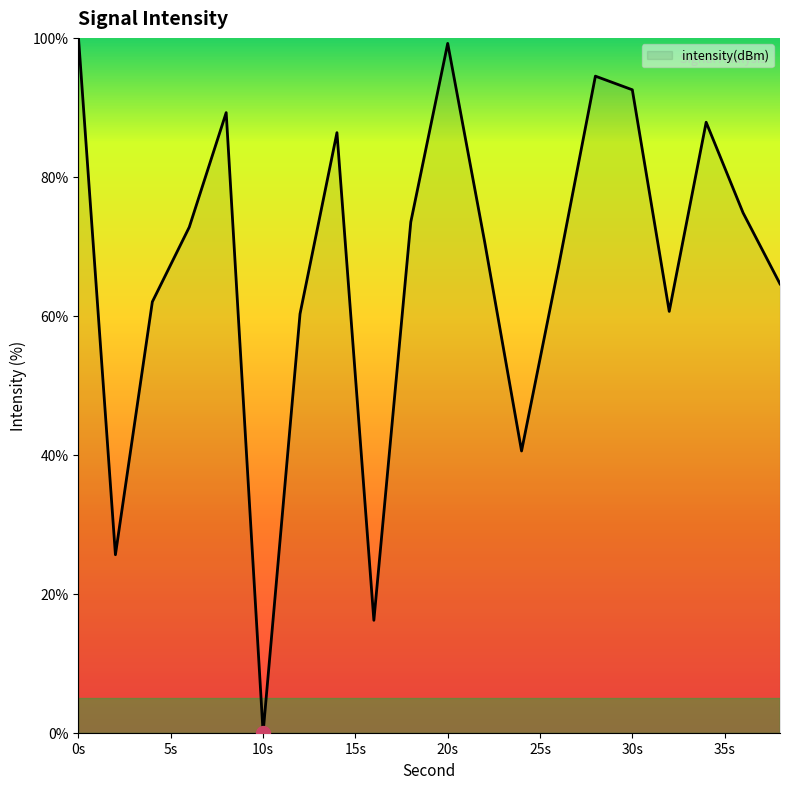

What is the maximum value shown in the chart?

100.0